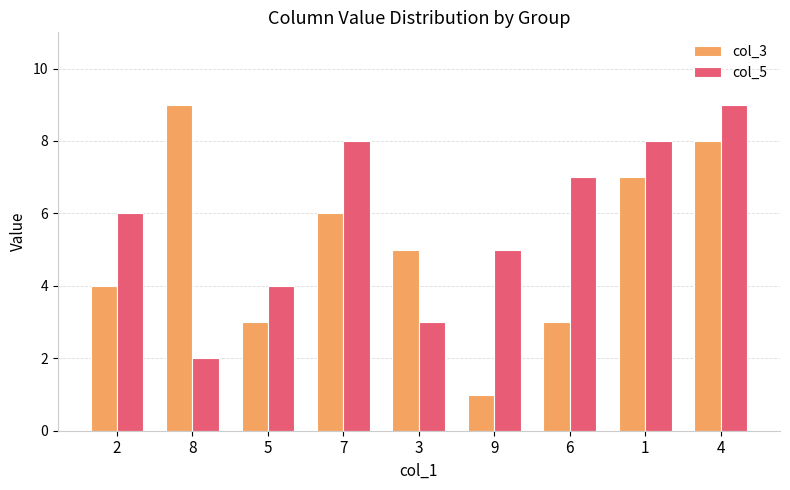

What is the spread (max minus min) of values at 2?

2